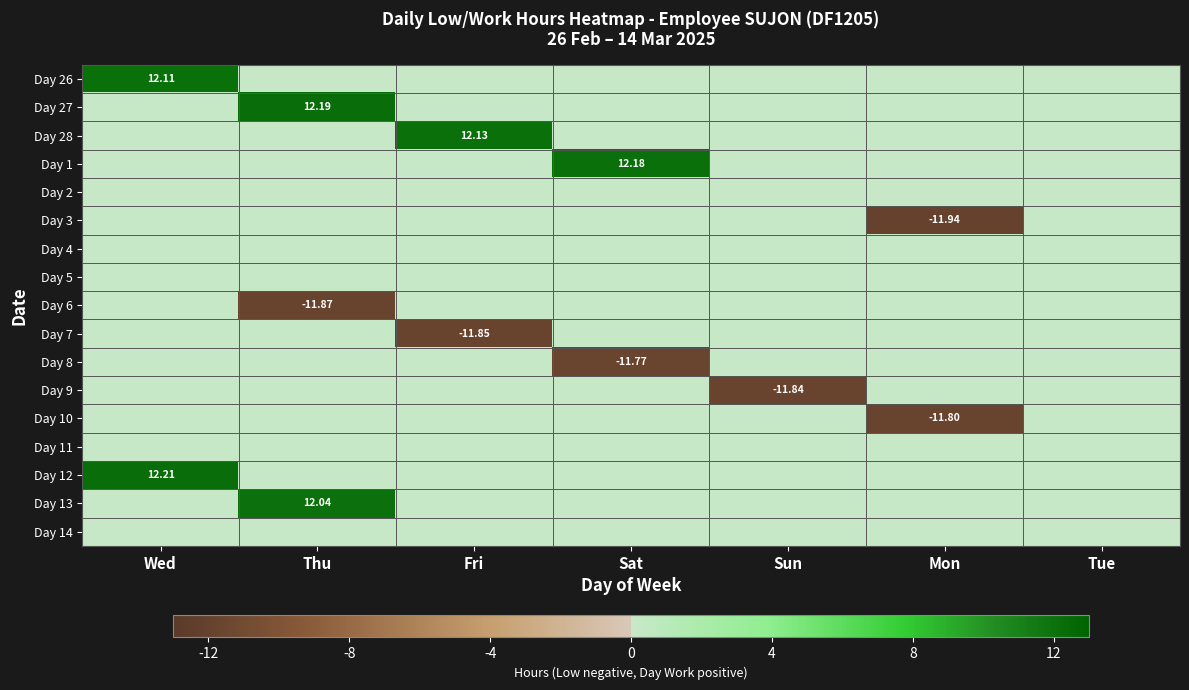

Is the value of Day 7 at Sun greater than the value of Day 10 at Sat?

No